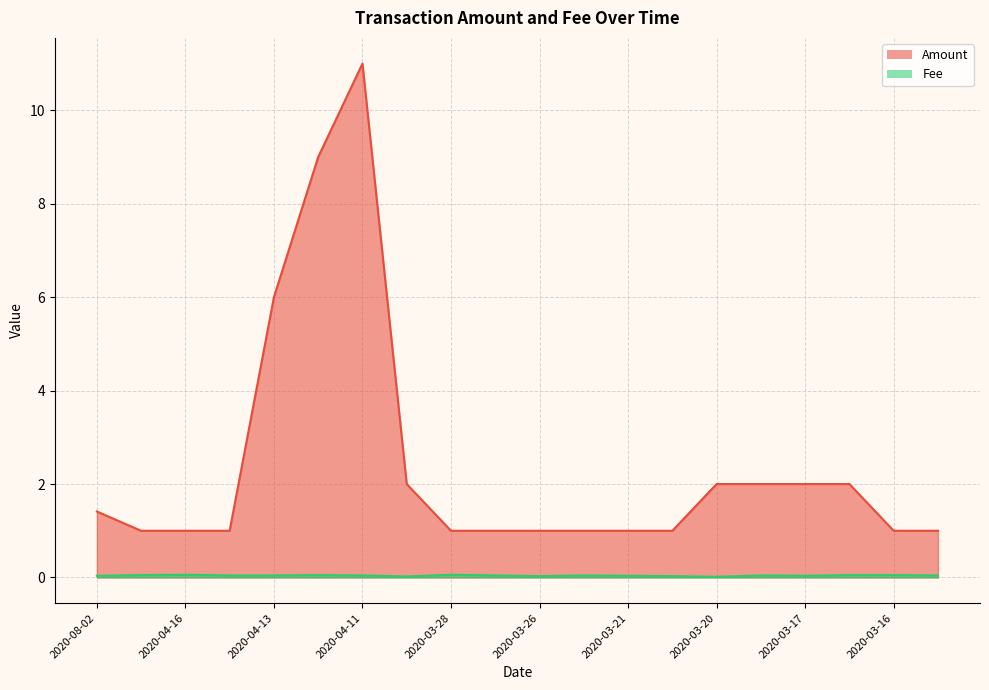

Which series changed the most between 2020-04-15 and 2020-03-28?

Fee